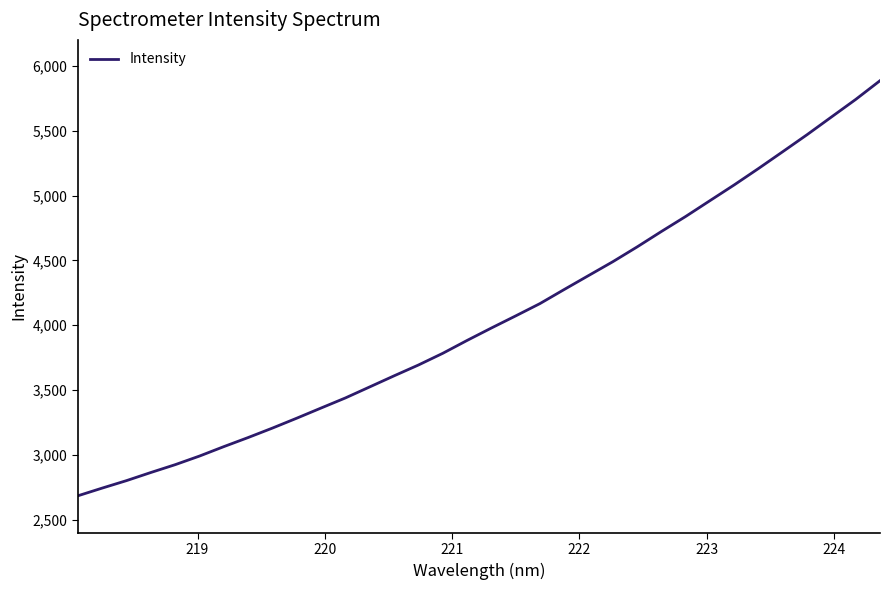

What is the greatest value displayed?

5885.5